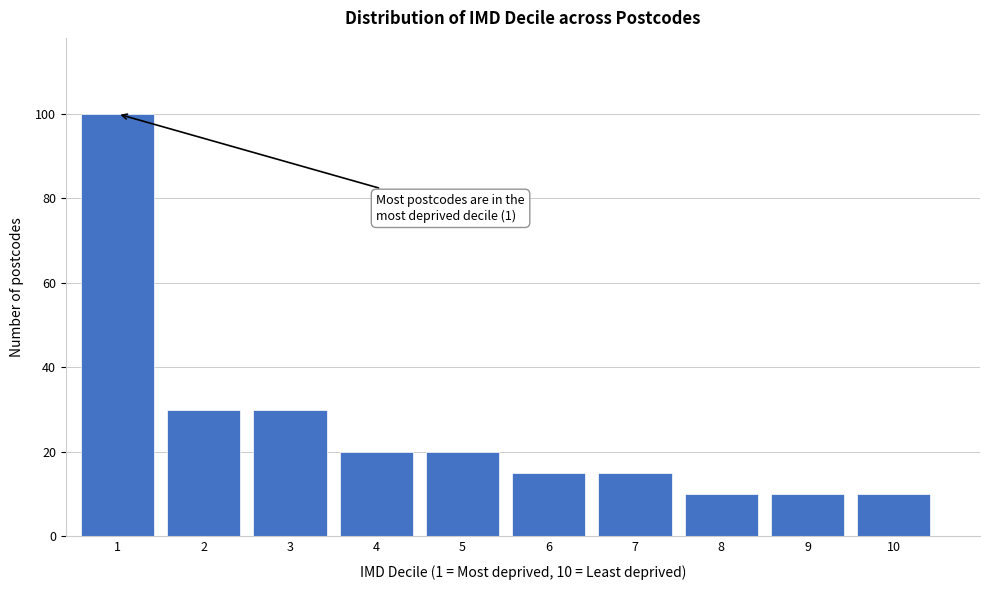

Reading left to right, list all the values displayed in this chart.

1=100	2=30	3=30	4=20	5=20	6=15	7=15	8=10	9=10	10=10